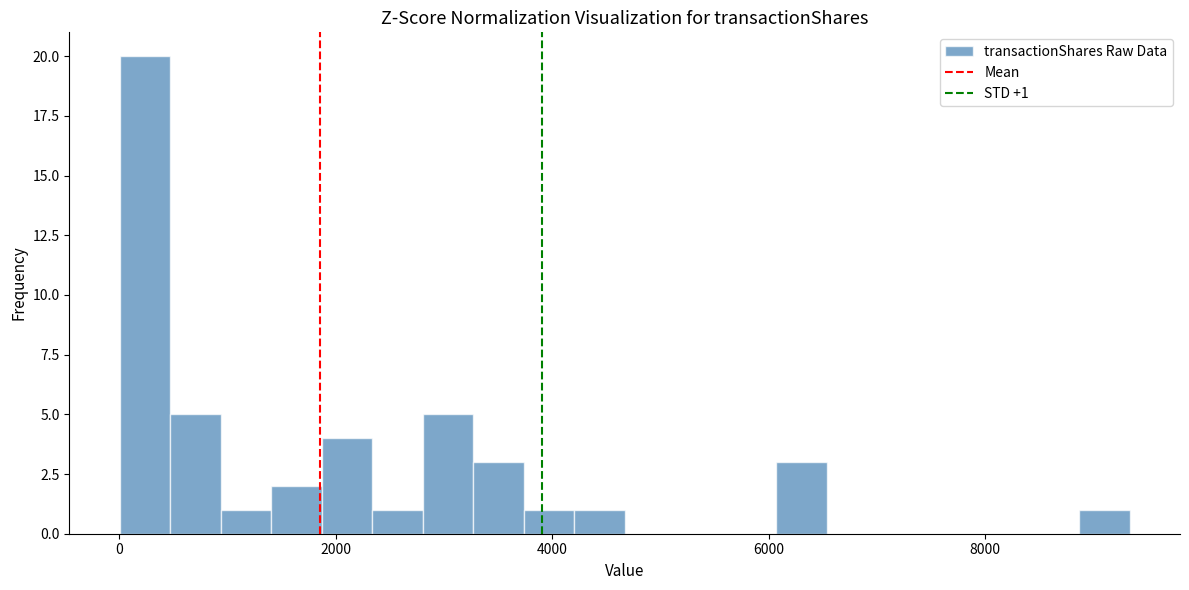

Read against the x-axis, roughly where is the centre of the tallest bar?

200